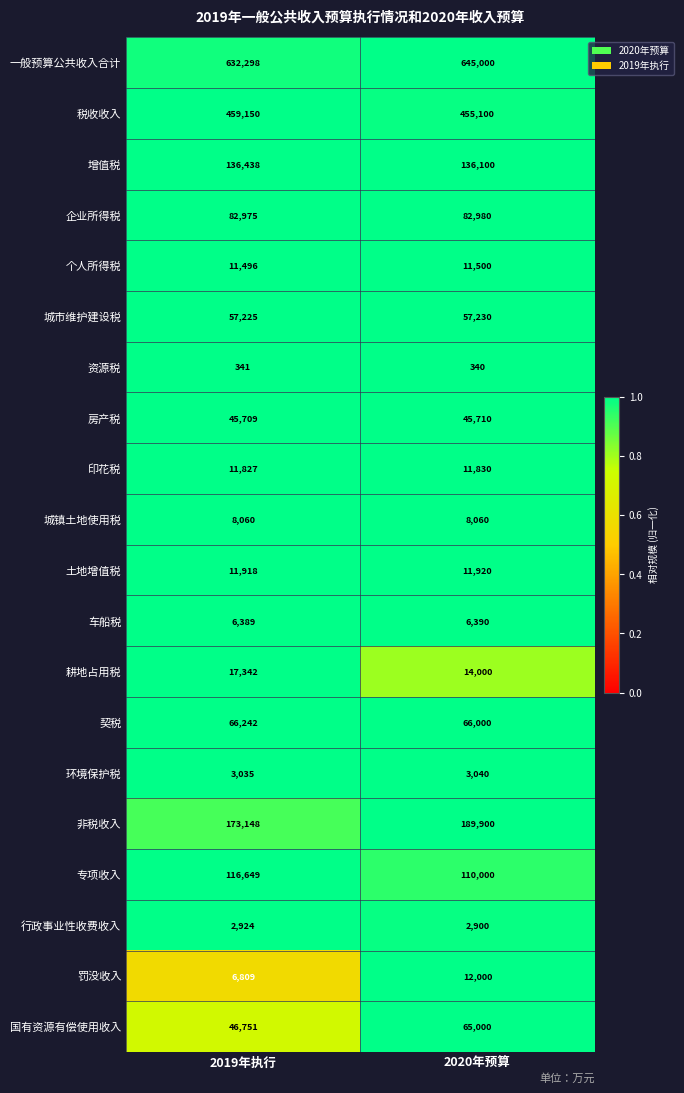

What is the sum of the 资源税 values at 2020年预算 and 2019年执行?

681